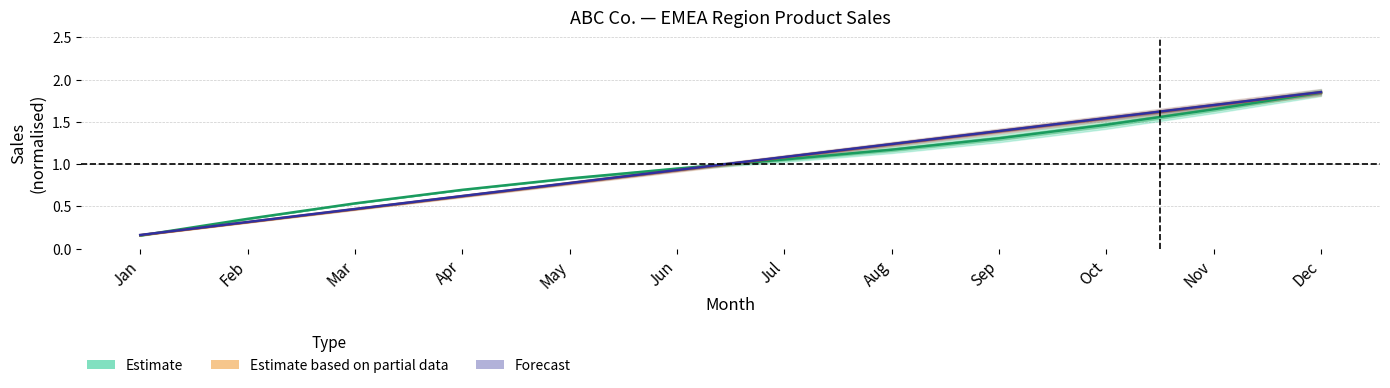

Which series has the largest total across all categories?

Forecast